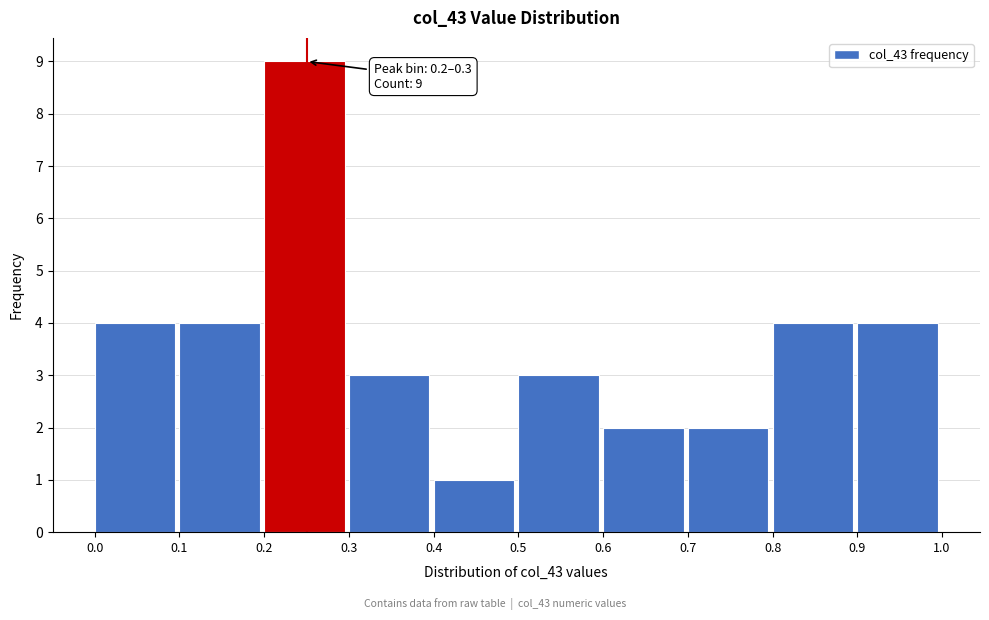

Which range on the x-axis has the tallest bar?

0.2 to 0.3